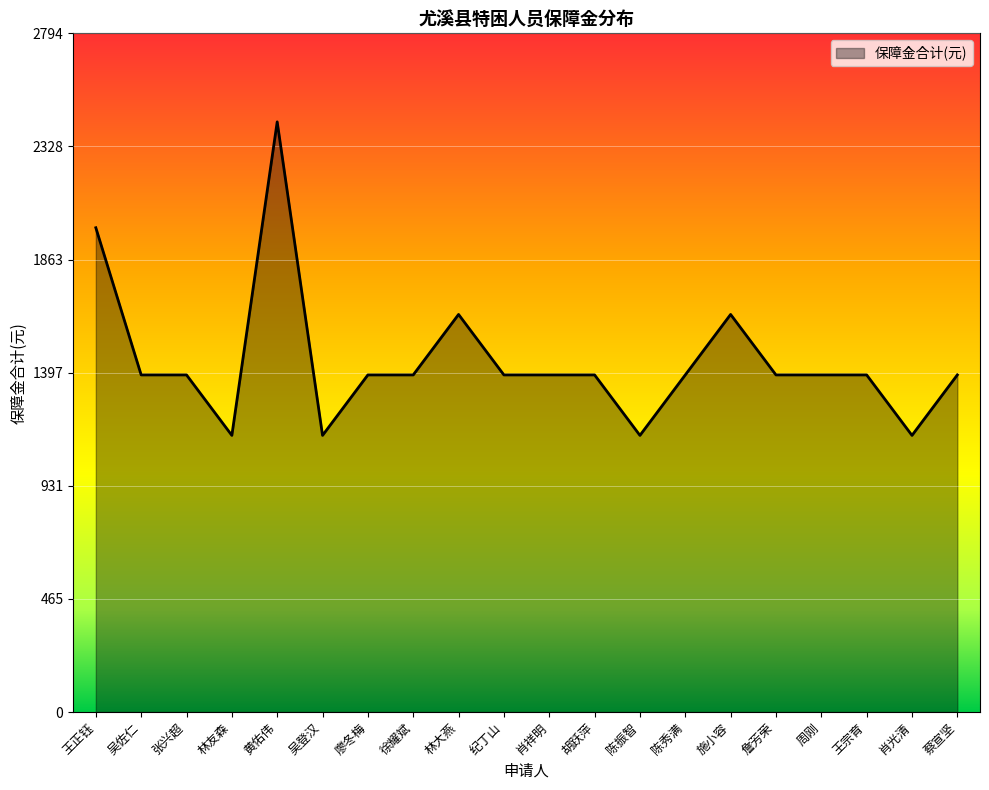

What is the smallest value displayed?

1139